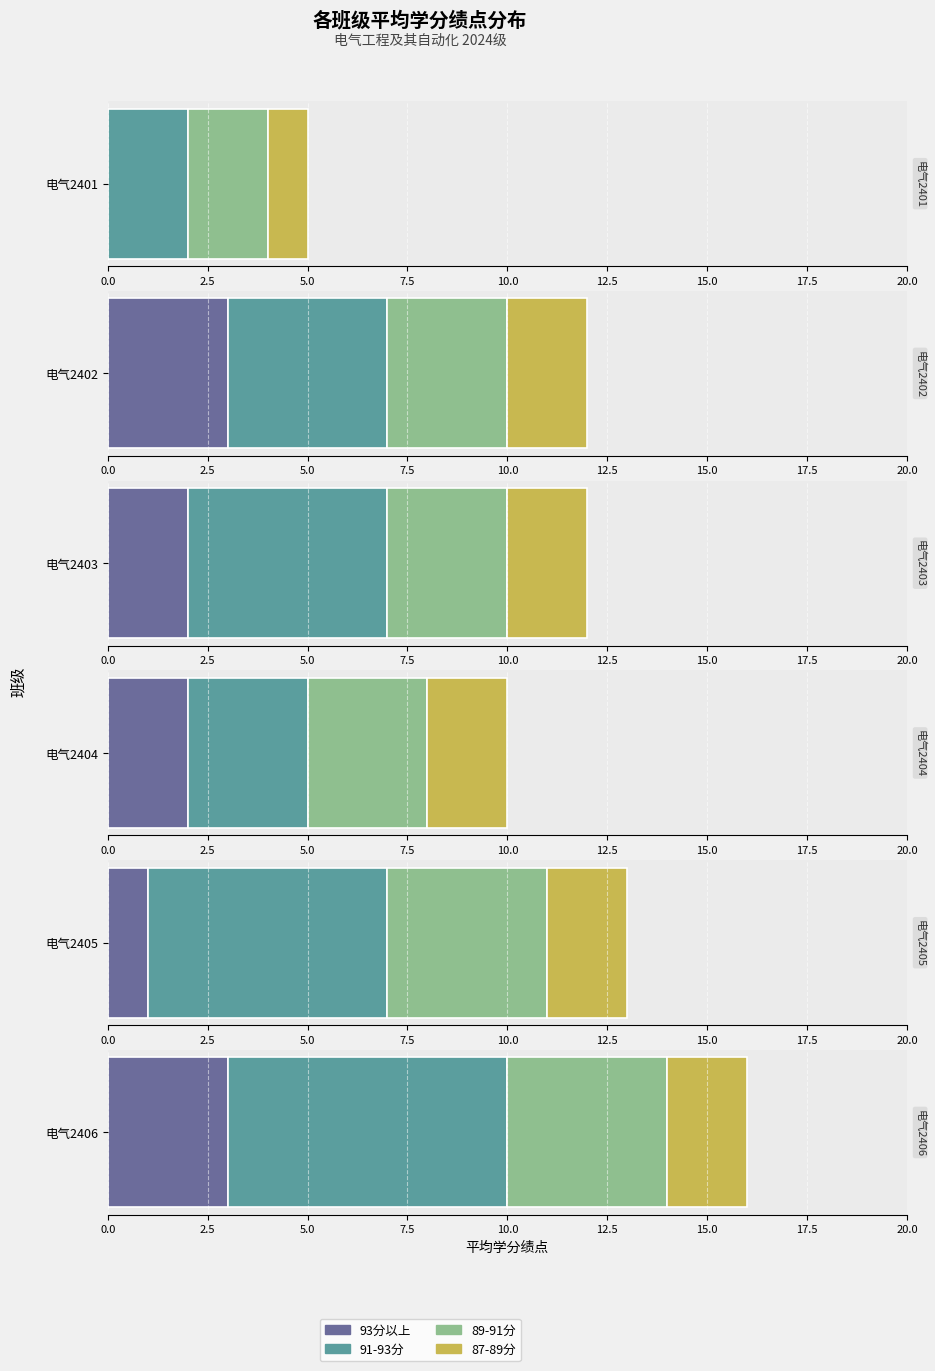

Does the chart contain any negative values?

No